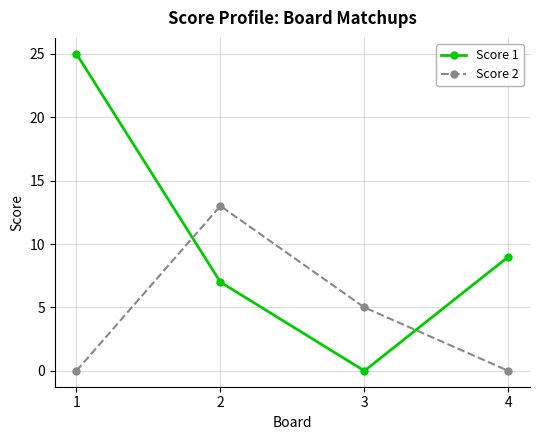

True or false: Score 2 has a value of 5 at 4.

False